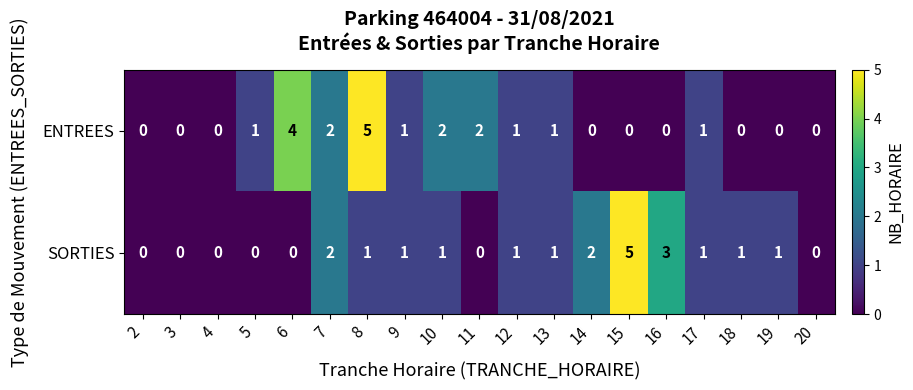

At which category is the sum across all series the highest?

8